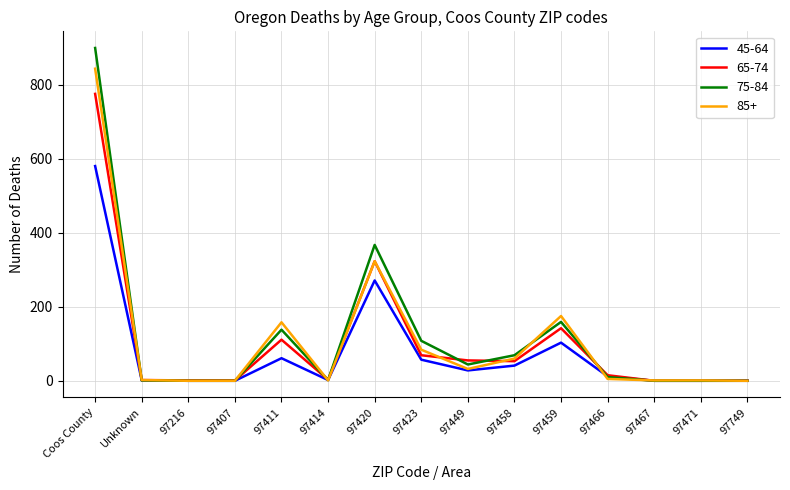

What is the average value of the 85+ series?

112